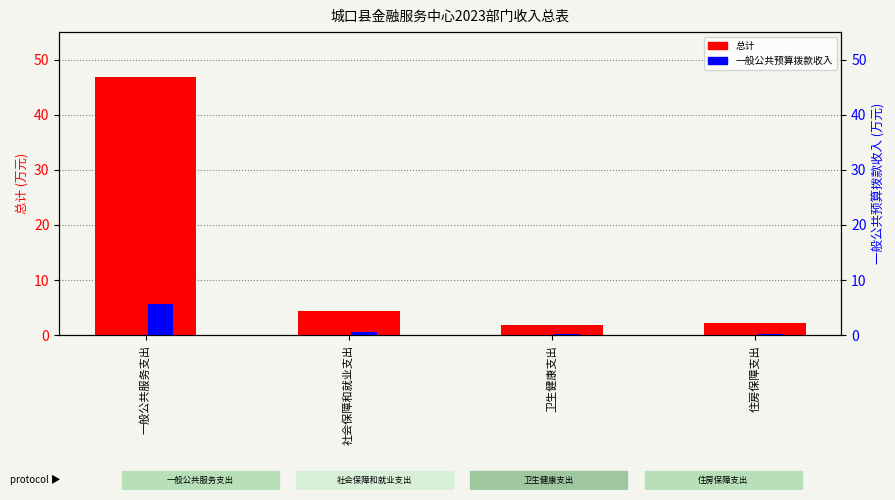

What position from the left is 社会保障和就业支出?

2